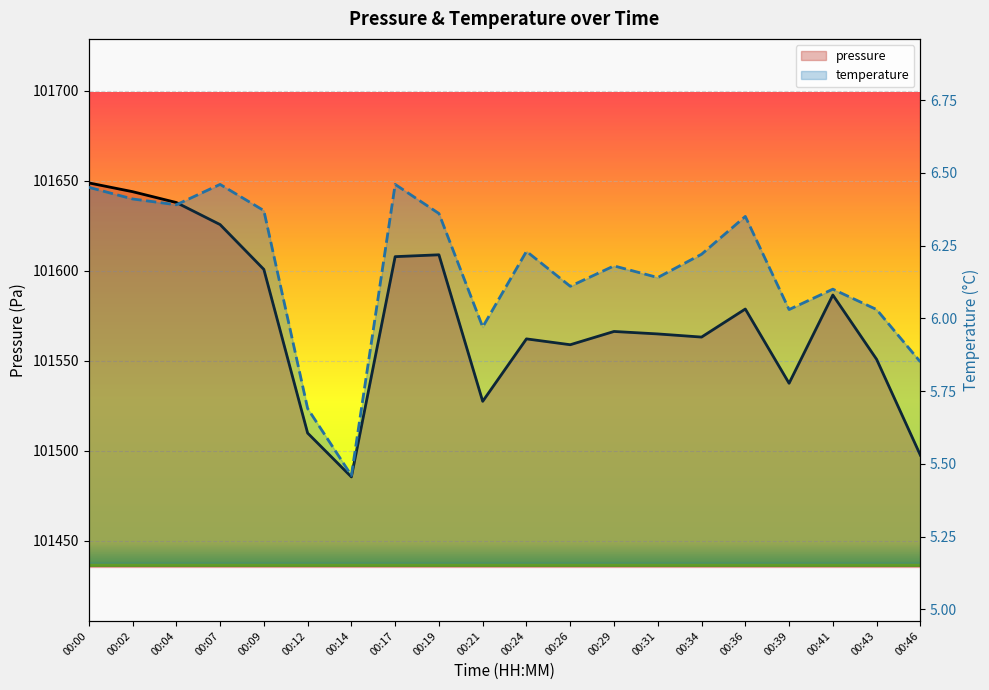

Reading left to right, transcribe all the data shown in this chart.

pressure: 101648.8	101643.9	101637.9	101625.6	101600.7	101509.8	101485.4	101607.8	101608.8	101527.4	101562.1	101558.9	101566.2	101564.9	101563.1	101578.7	101537.5	101586.5	101550.8	101497.5
temperature: 6.5	6.4	6.4	6.5	6.4	5.7	5.5	6.5	6.4	6.0	6.2	6.1	6.2	6.1	6.2	6.3	6.0	6.1	6.0	5.8